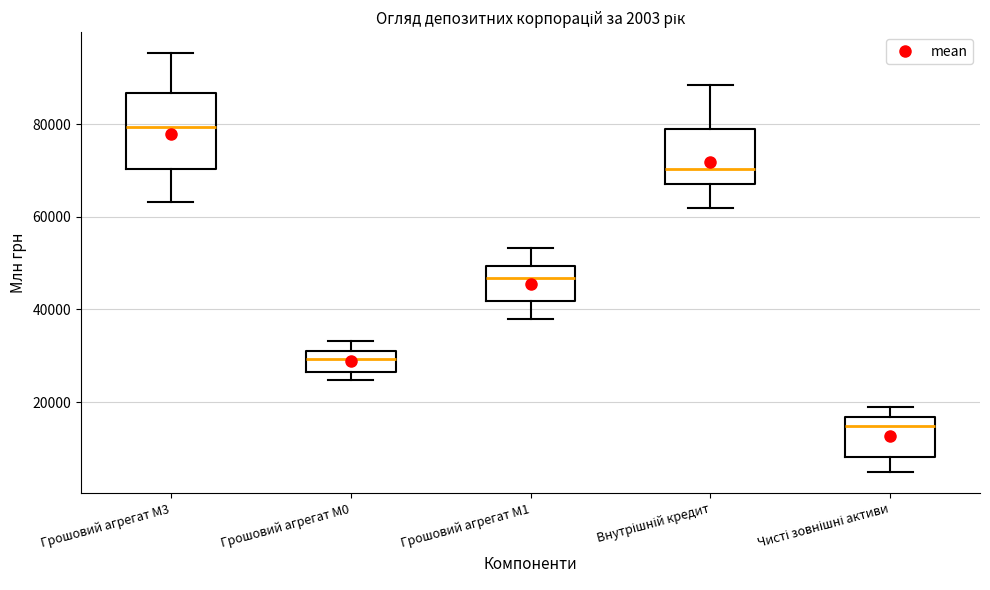

Comparing the boxes themselves (not the whiskers), which one is the tallest?

Грошовий агрегат М3